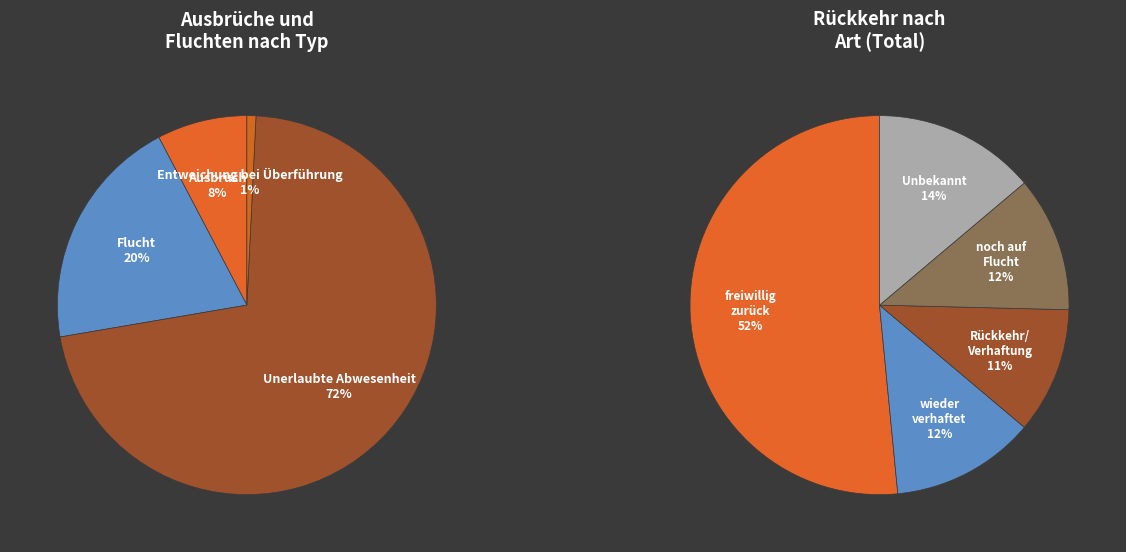

To the nearest percent, what is the average slice percentage?

25%